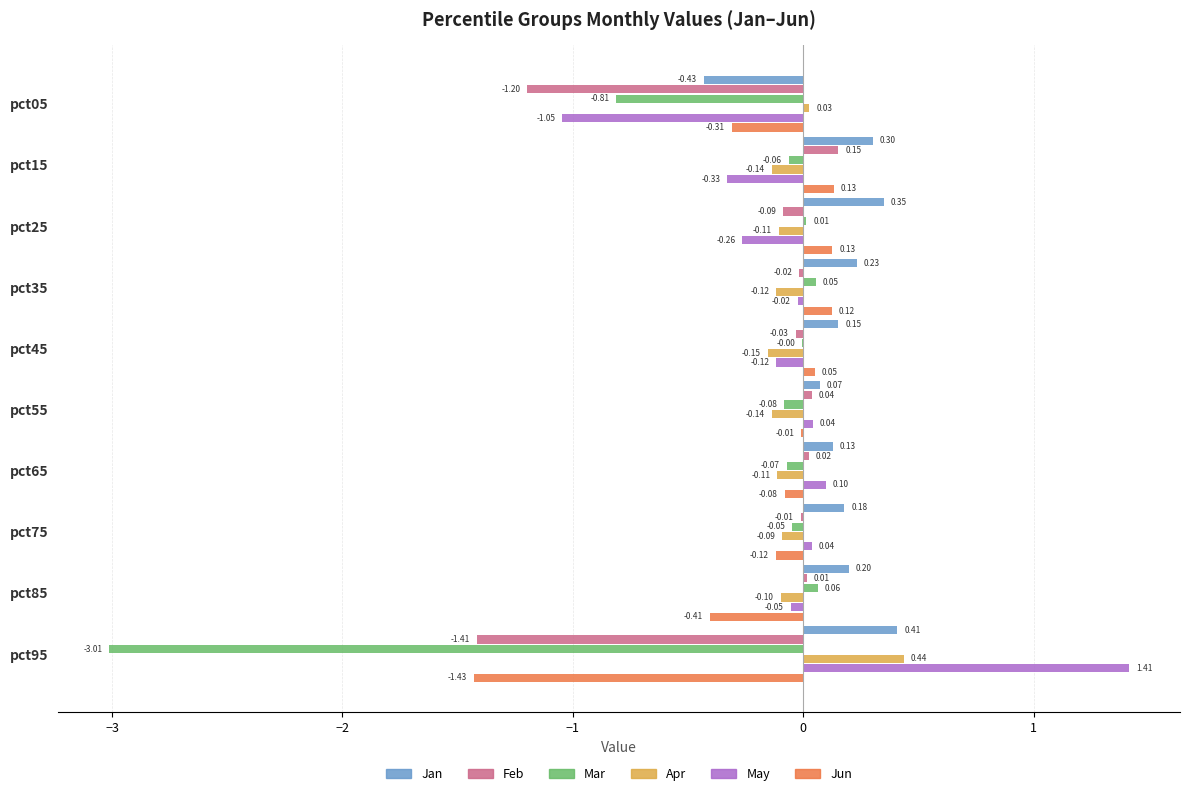

Which series changed the most between pct25 and pct55?

May